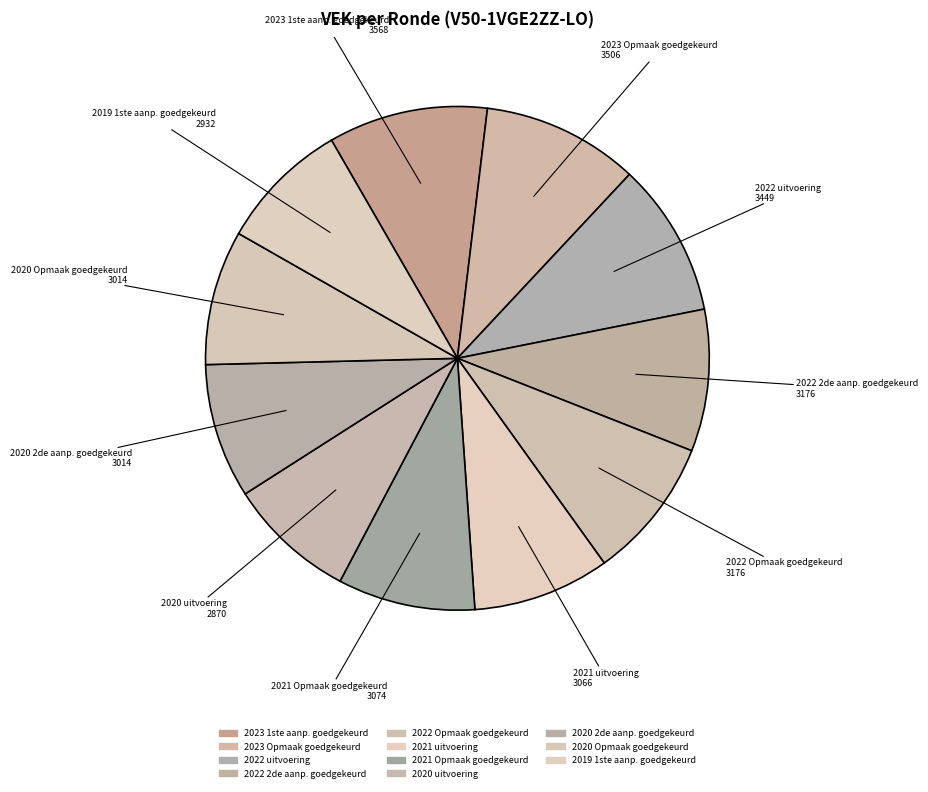

Approximately how many times larger is the value at 2022 2de aanp. goedgekeurd compared to 2020 2de aanp. goedgekeurd?

1.1